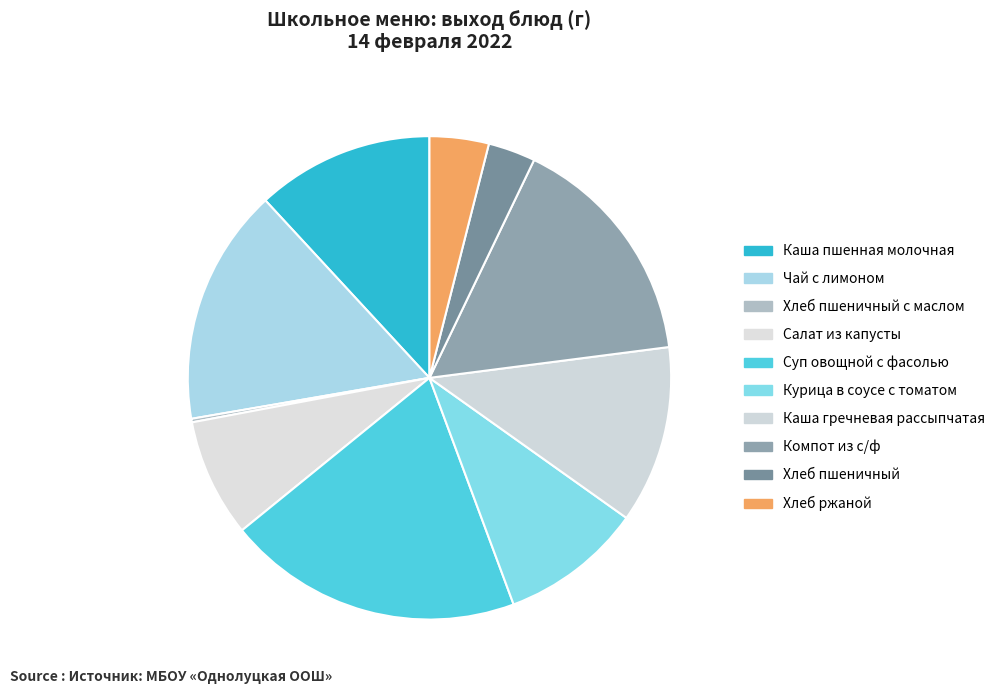

Does Компот из с/ф account for over 50% of the chart?

No